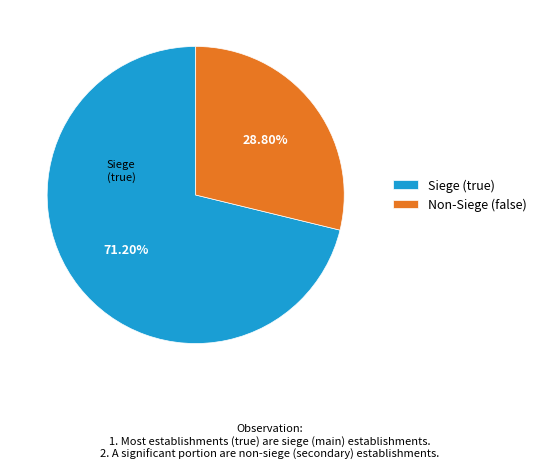

Is Non-Siege (false) the majority of the pie?

No